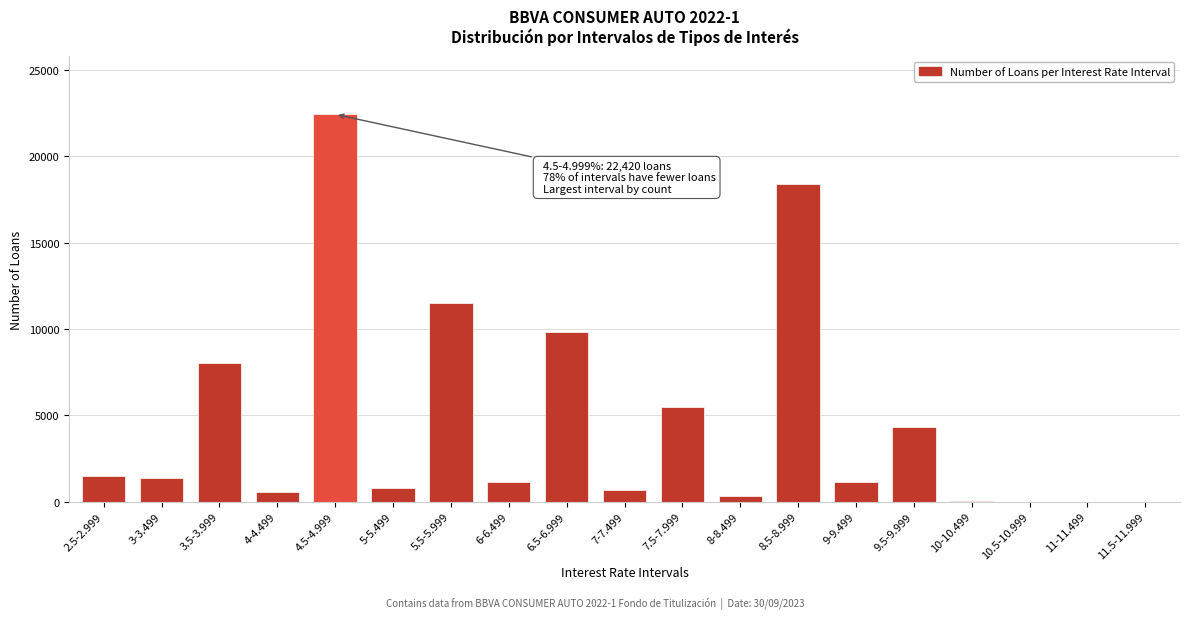

Which label corresponds to the largest value in the chart?

4.5-4.999